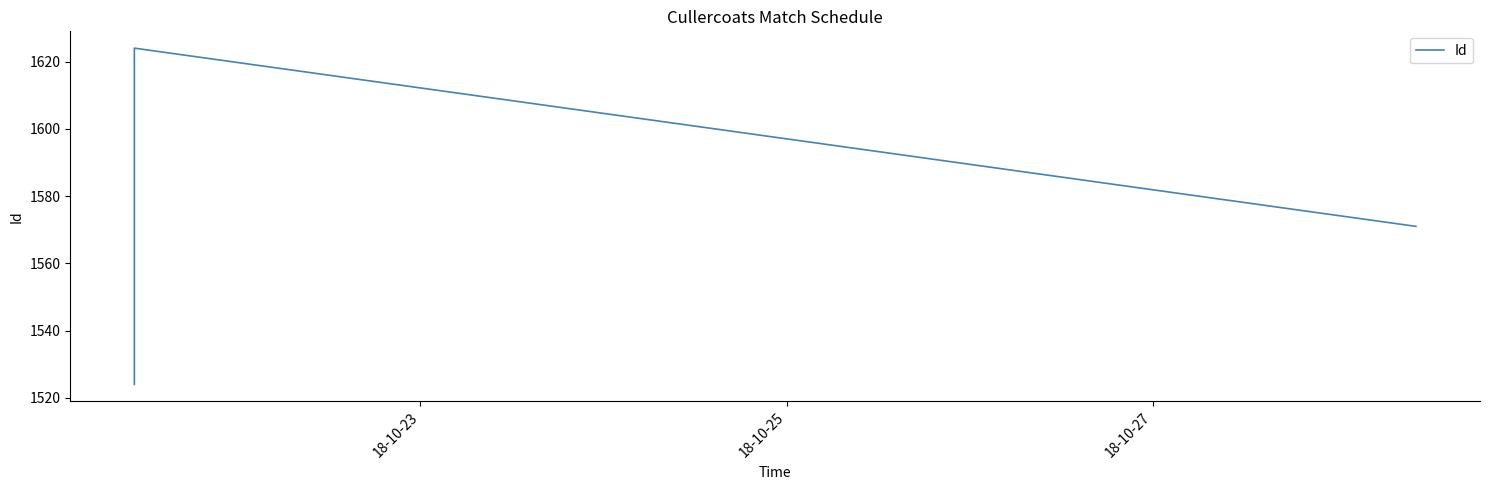

Approximately how many times larger is the value at 18-10-27 compared to 18-10-25?

1.0